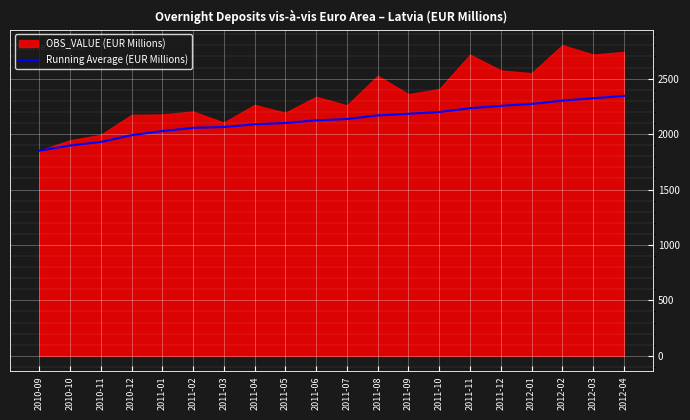

Approximately how many times larger is the value at 2011-06 compared to 2011-12?

0.9